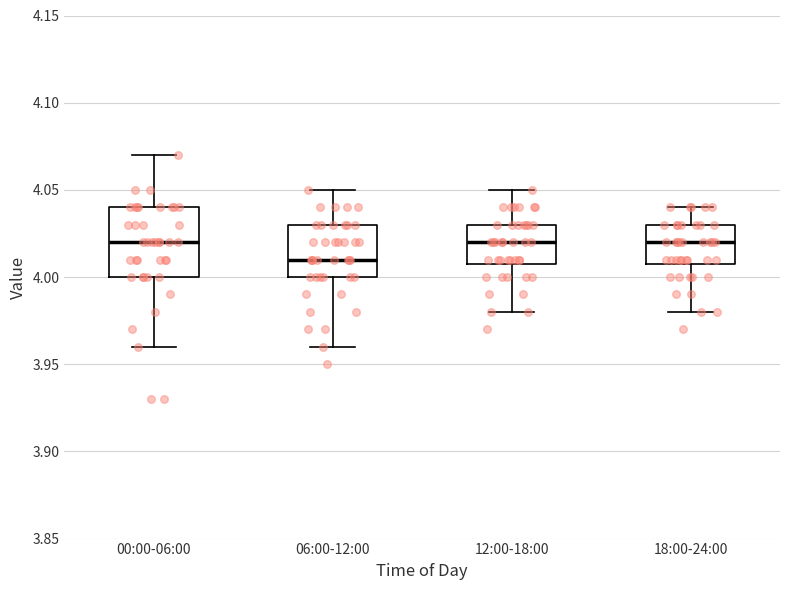

Which box has the lowest median line?

06:00-12:00